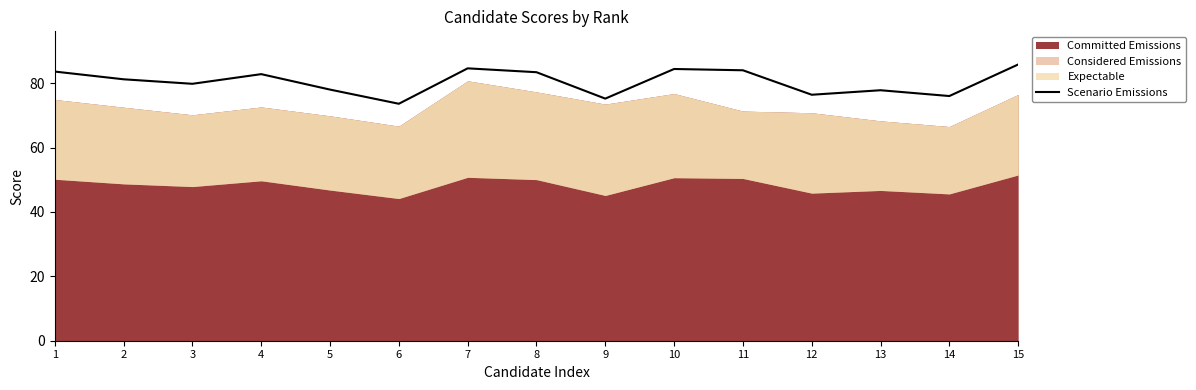

Is it true that the value at 4 is 132.7?

False